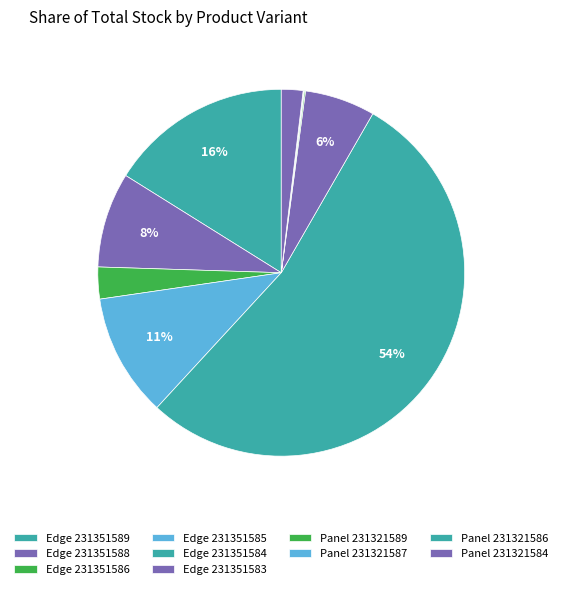

True or false: Edge 231351588 accounts for 8% of the total.

True